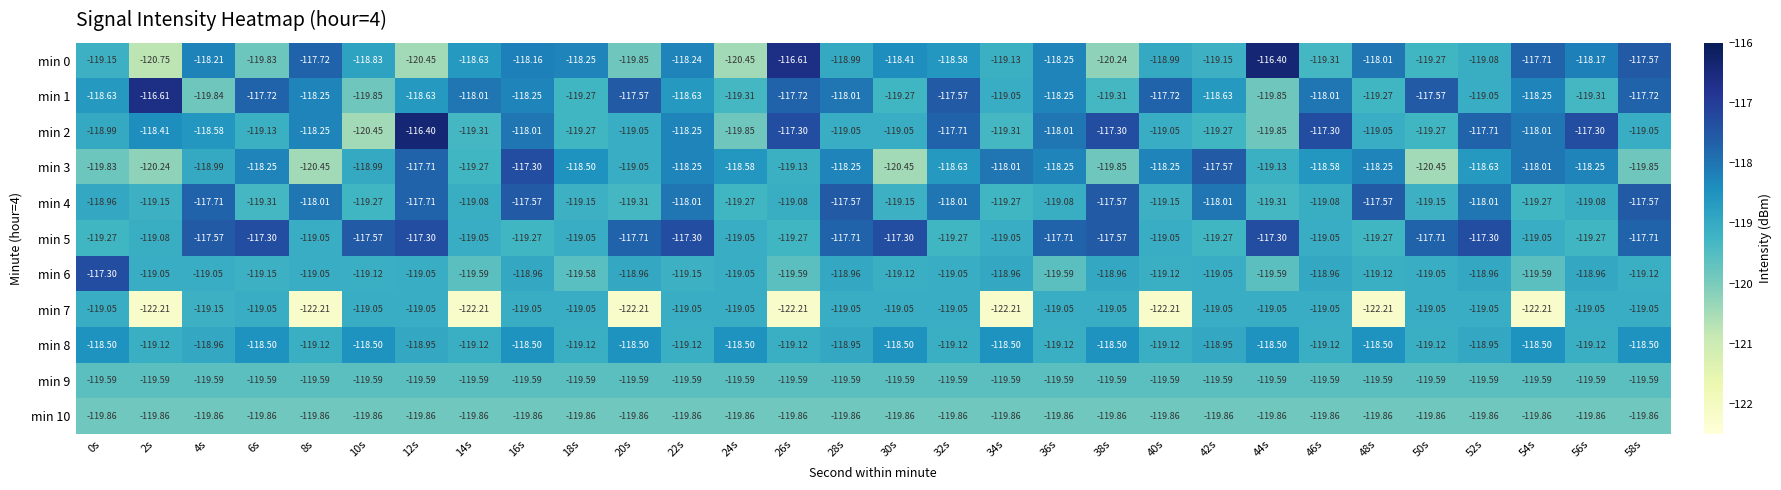

Is the value of min 3 at 4s greater than the value of min 4 at 54s?

Yes